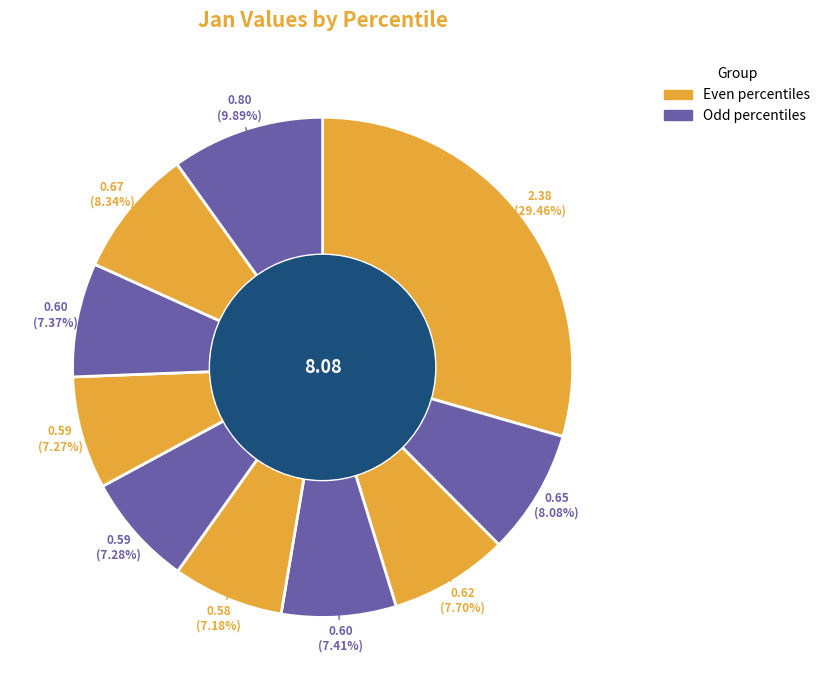

How many slices are in this pie chart?

10